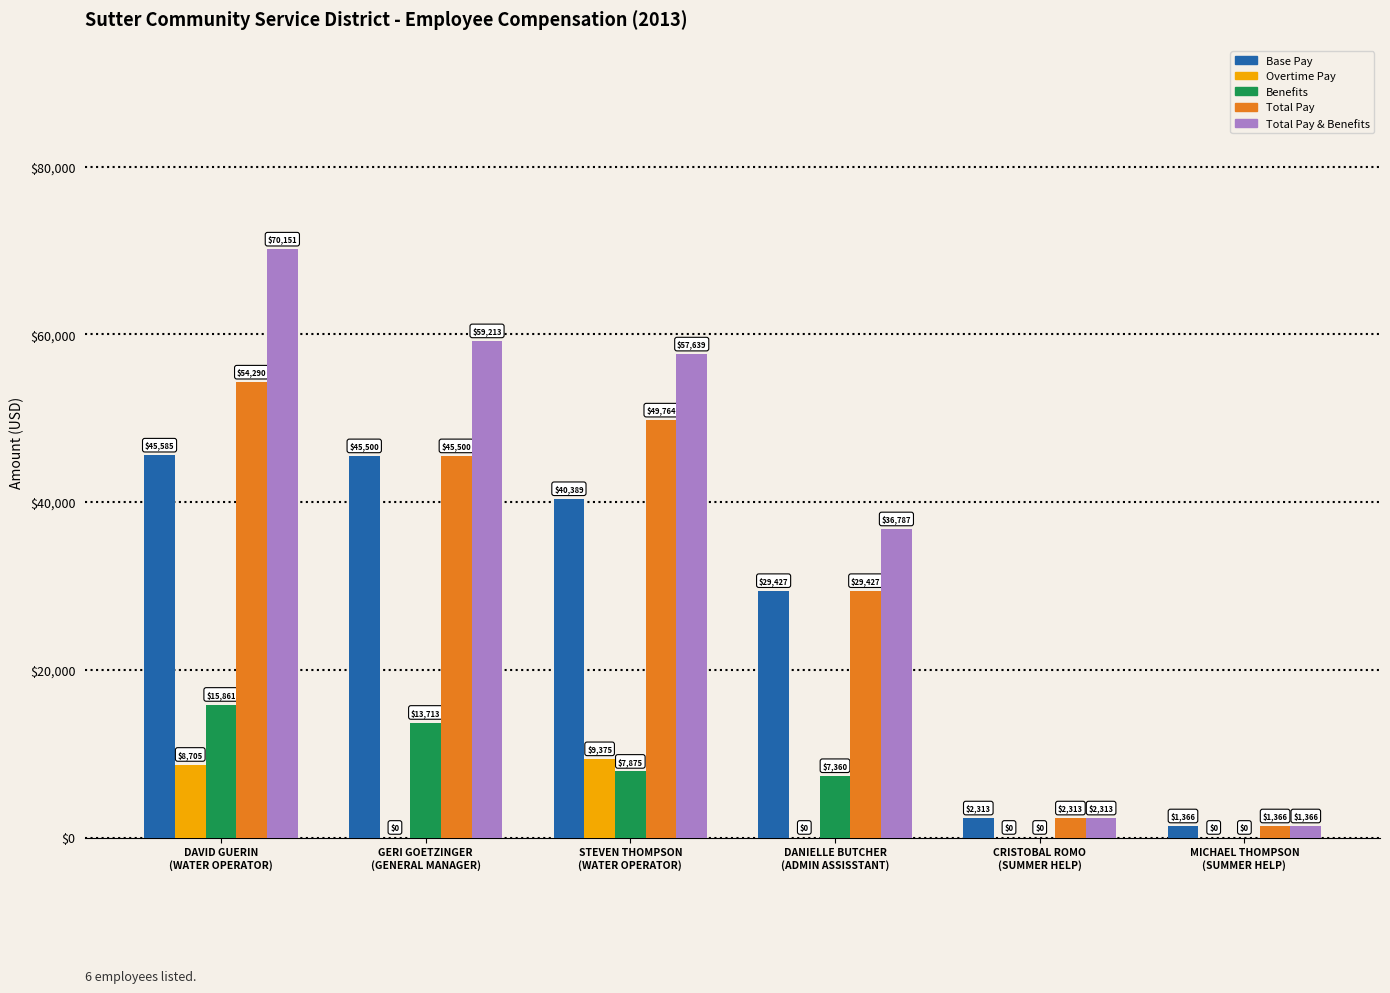

What is the sum of the Benefits values at CRISTOBAL ROMO
(SUMMER HELP) and DANIELLE BUTCHER
(ADMIN ASSISSTANT)?

7360